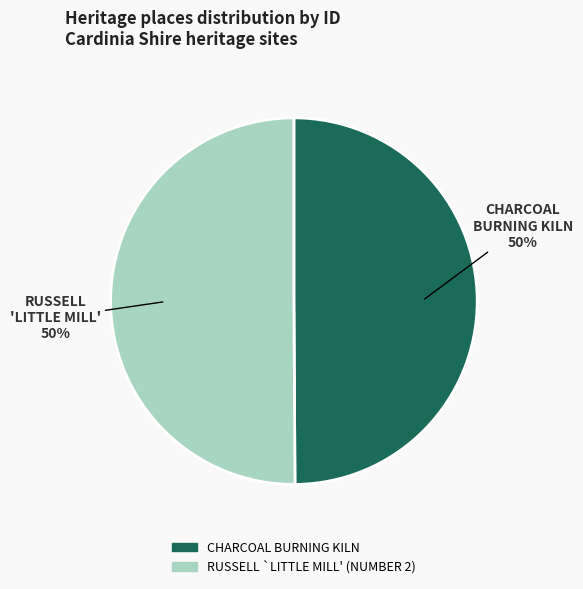

Is it true that RUSSELL `LITTLE MILL' (NUMBER 2) is 58% of the pie?

False